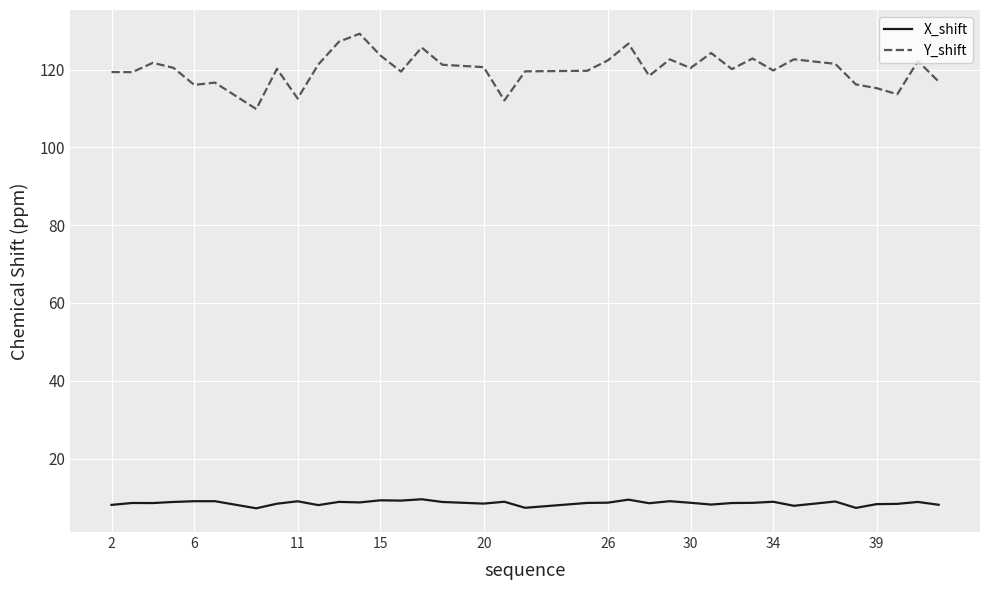

Does the chart have visible grid lines?

Yes